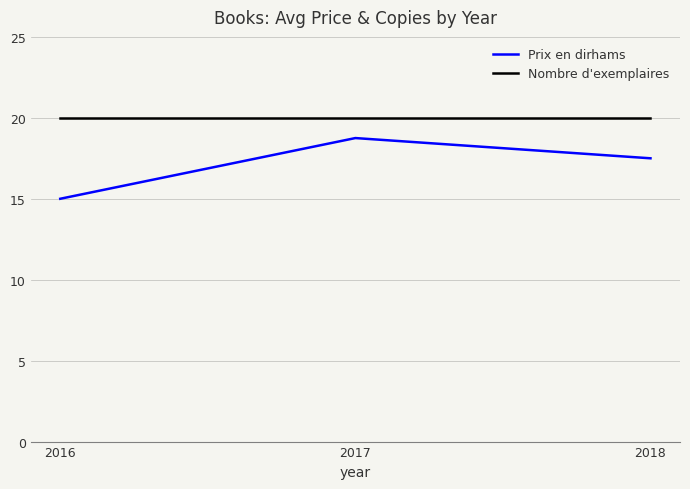

Rank the series at 2016 from lowest to highest value.

Prix en dirhams, Nombre d'exemplaires